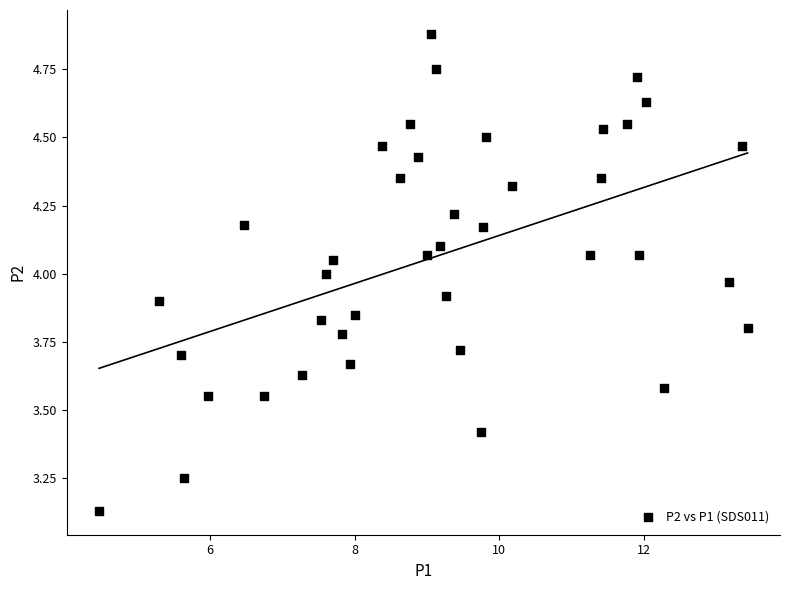

What is the range of X values (max minus min)?

9.0